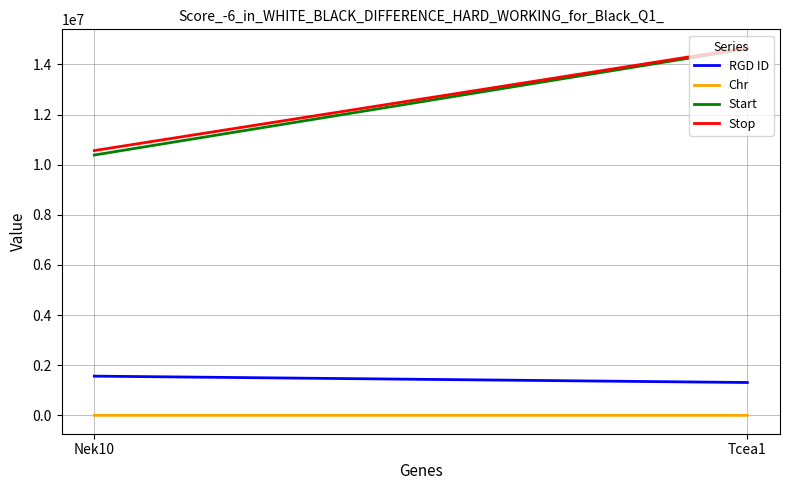

At which category is the sum across all series the highest?

Tcea1